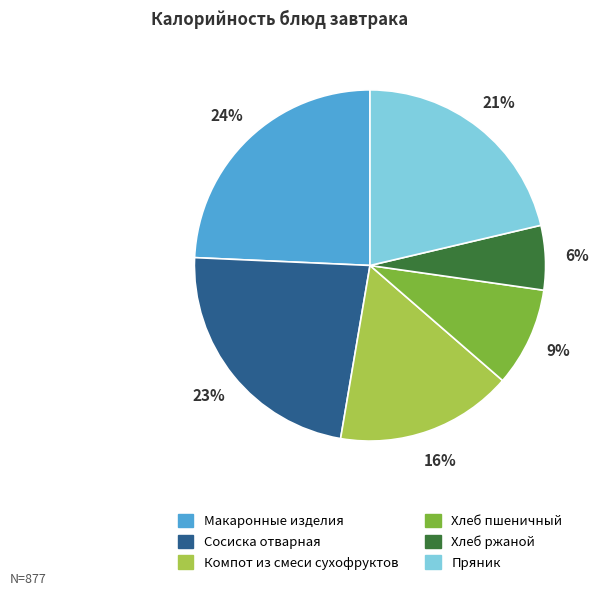

How many slices are in this pie chart?

6